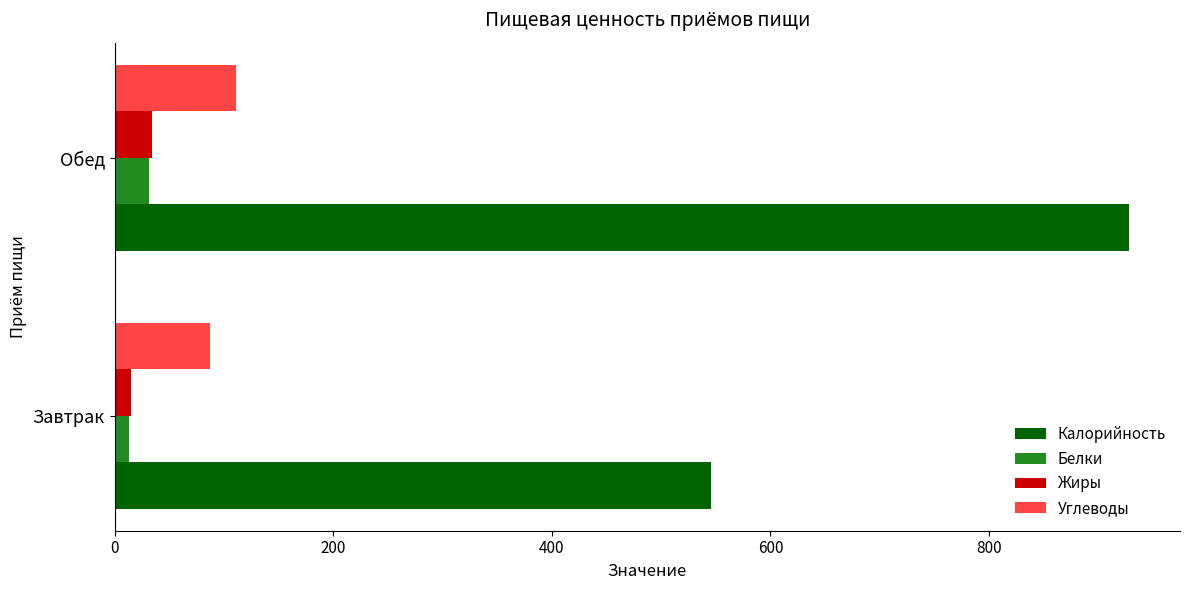

What is the sum of all Углеводы values?

198.6